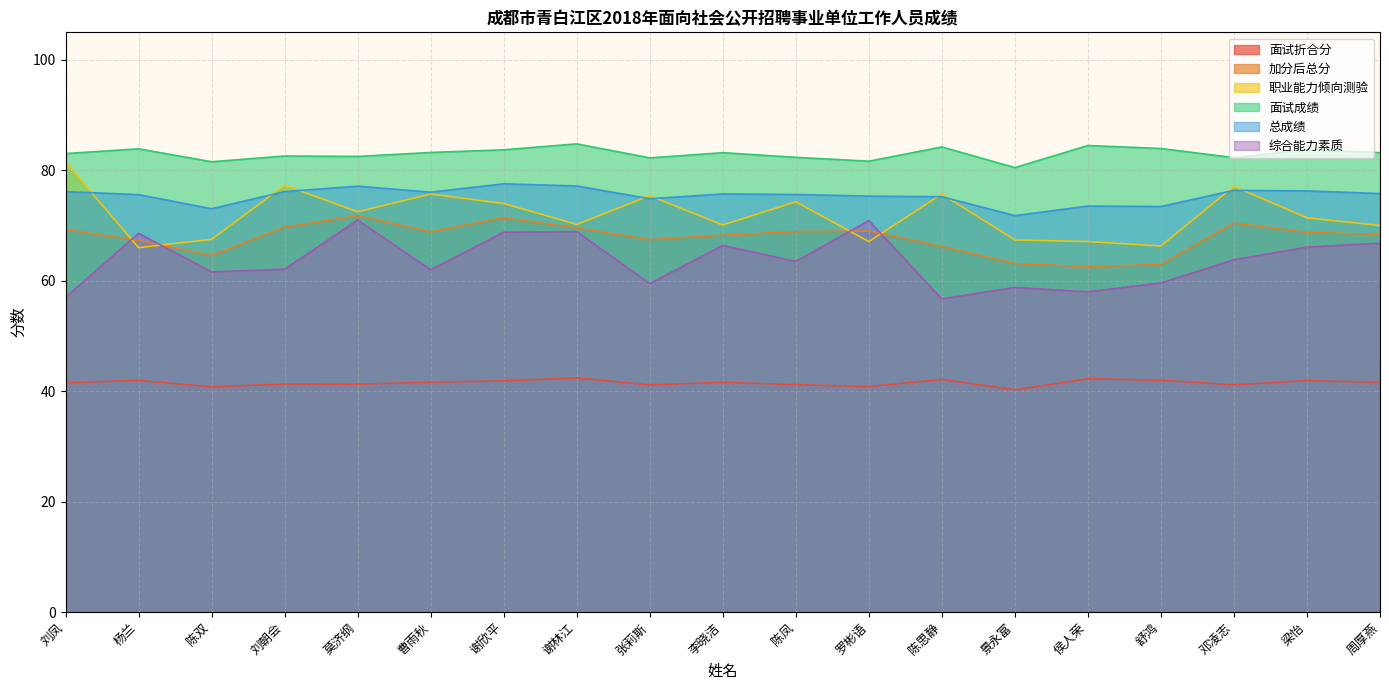

The 面试折合分 series shows 42.0 at 杨兰. True or false?

True